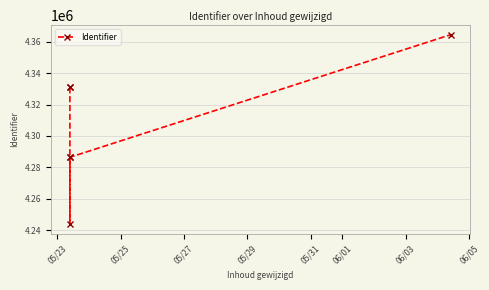

How many points are lower than both their immediate neighbors (excluding endpoints)?

1